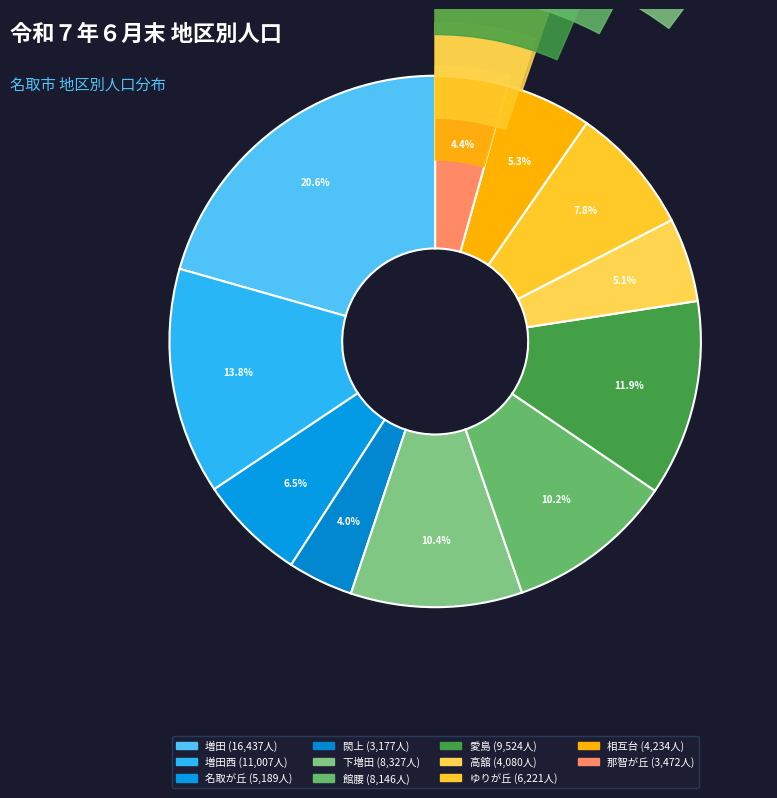

Is there a majority slice in this chart?

No